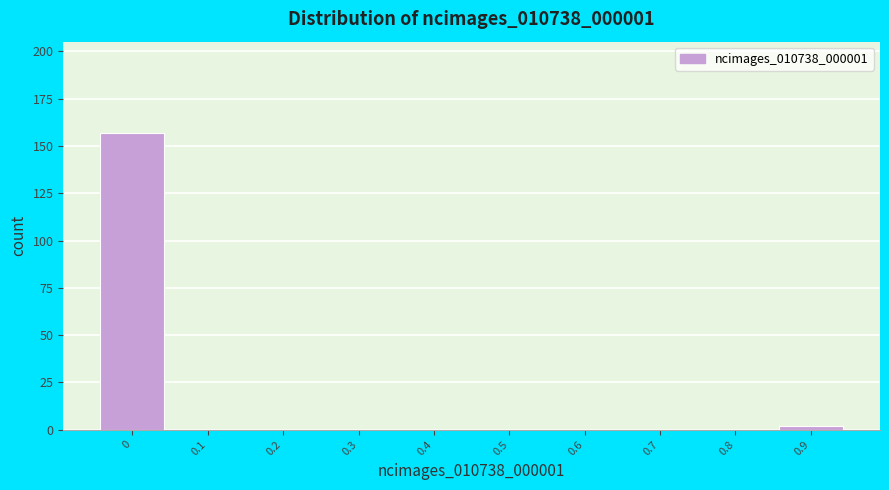

Reading left to right, transcribe all the data shown in this chart.

0=157	0.1=0	0.2=0	0.3=0	0.4=0	0.5=0	0.6=0	0.7=0	0.8=0	0.9=2